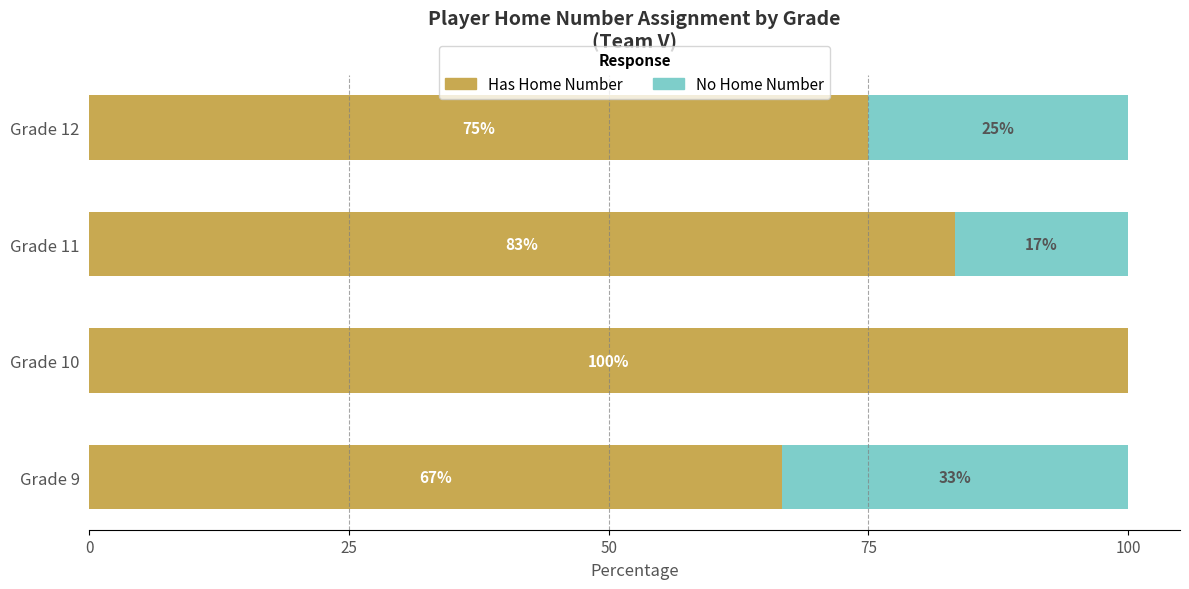

Is it true that Has Home Number equals 103.4 at Grade 9?

False